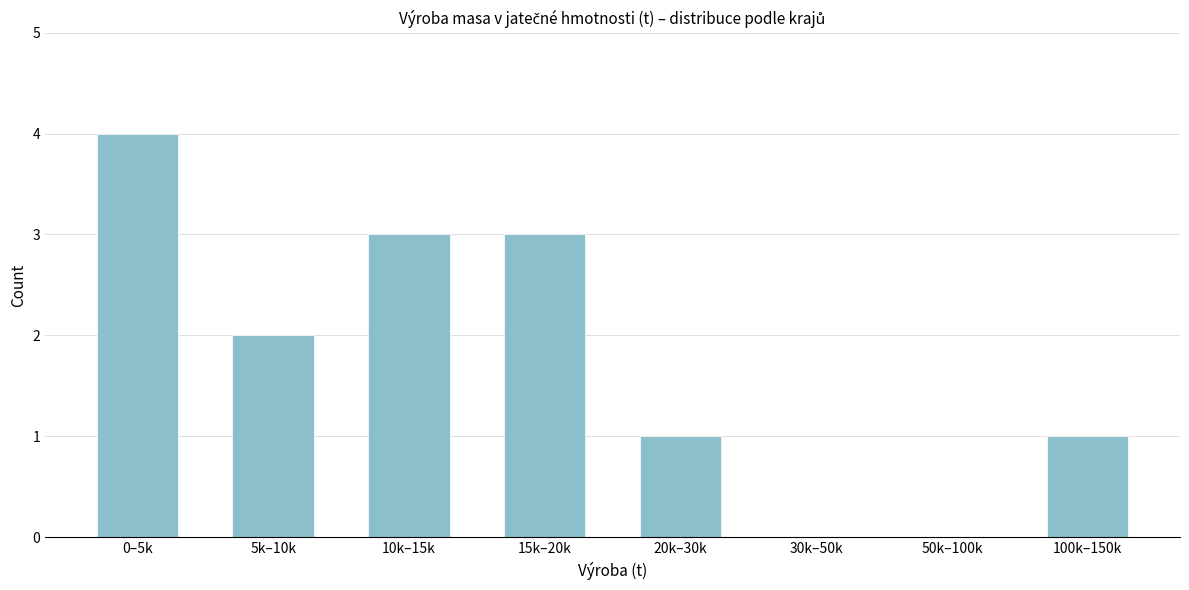

Reading right to left, transcribe all the data shown in this chart.

100k–150k=1	50k–100k=0	30k–50k=0	20k–30k=1	15k–20k=3	10k–15k=3	5k–10k=2	0–5k=4